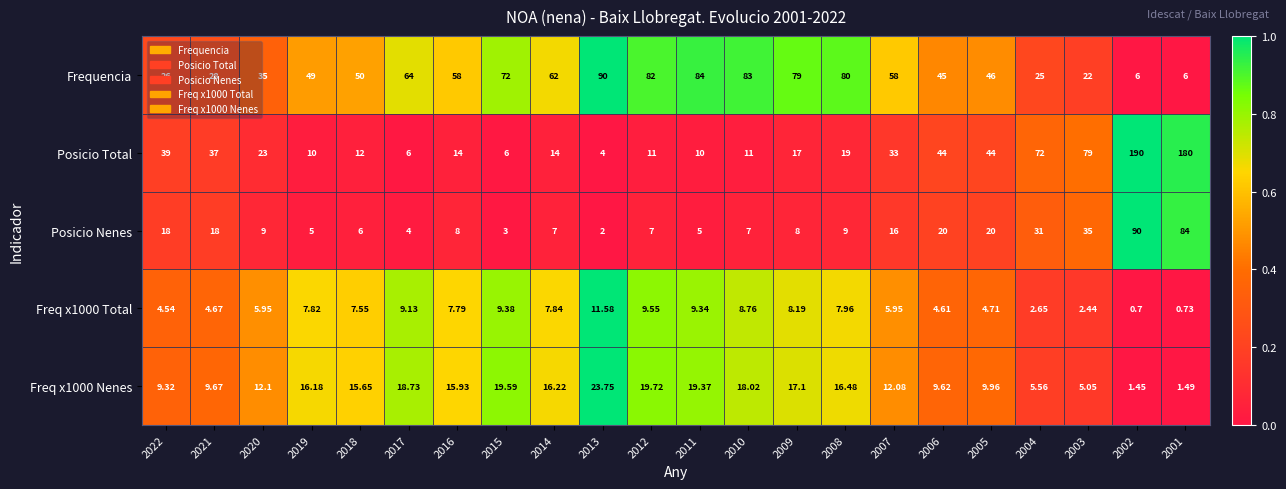

Is the value of Frequencia at 2022 greater than the value of Freq x1000 Nenes at 2020?

Yes